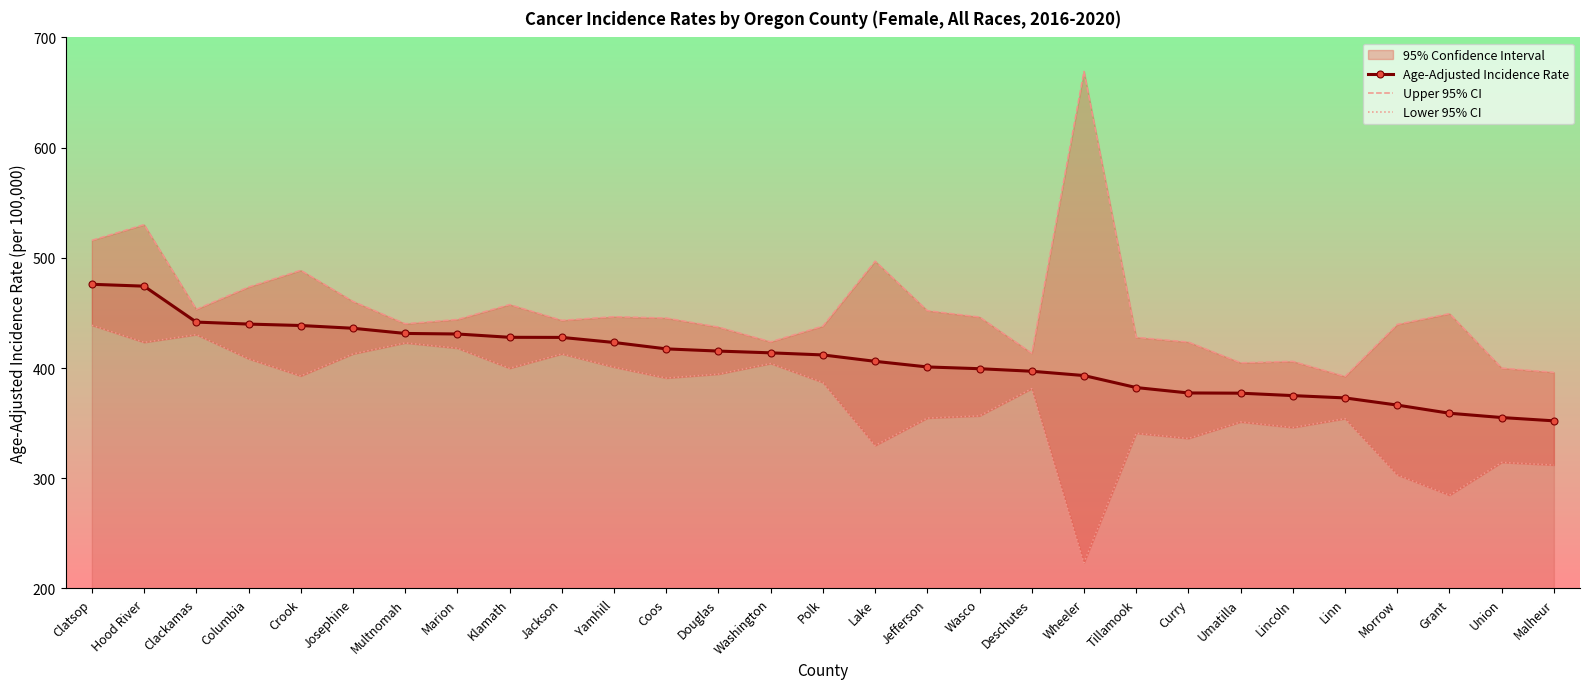

How many data points in Upper 95% CI are above 444?

15